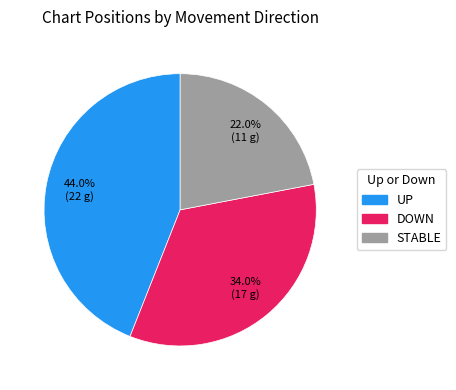

How many segments does this pie chart have?

3